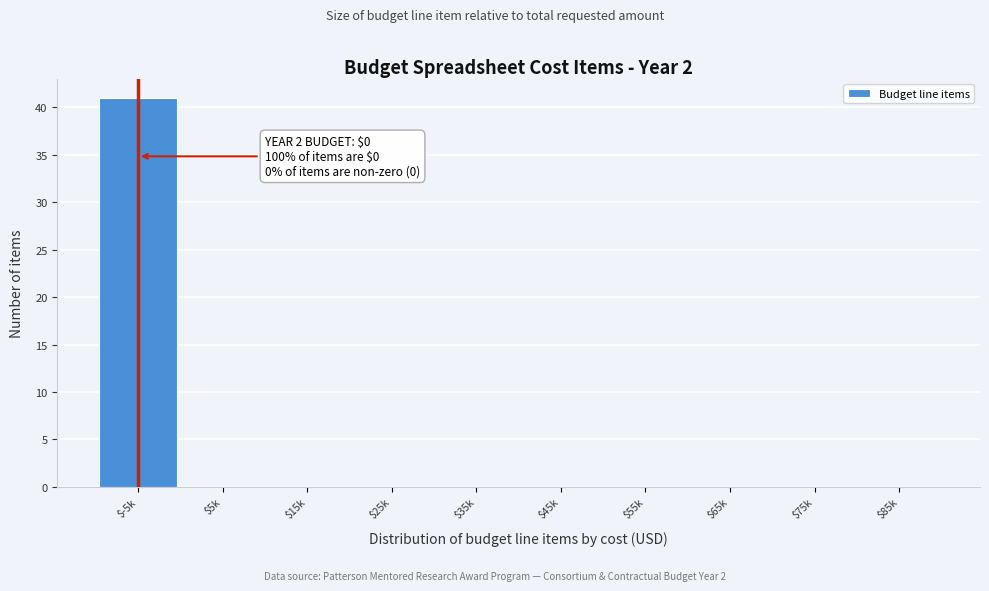

The chart shows a value of -17 at $45k. True or false?

False